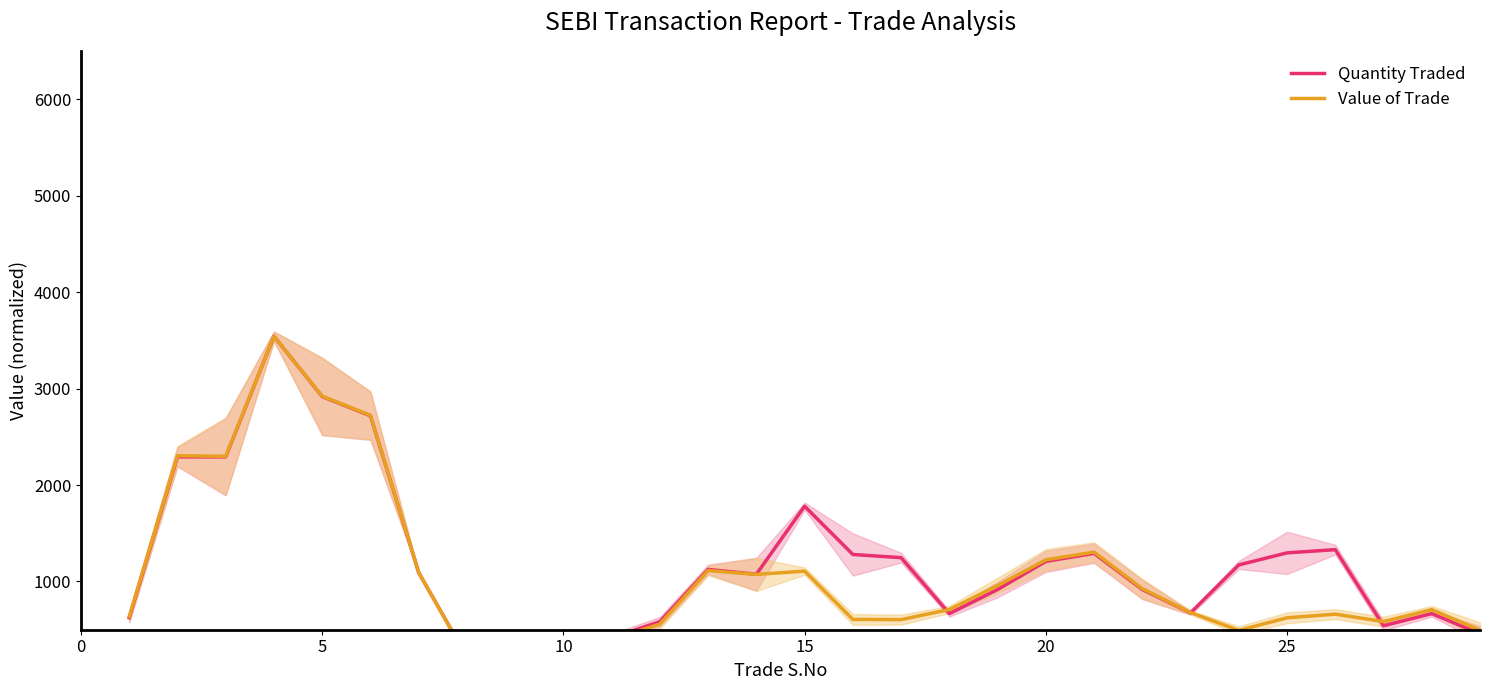

The value of Value of Trade at 20 is 1727.9. True or false?

False